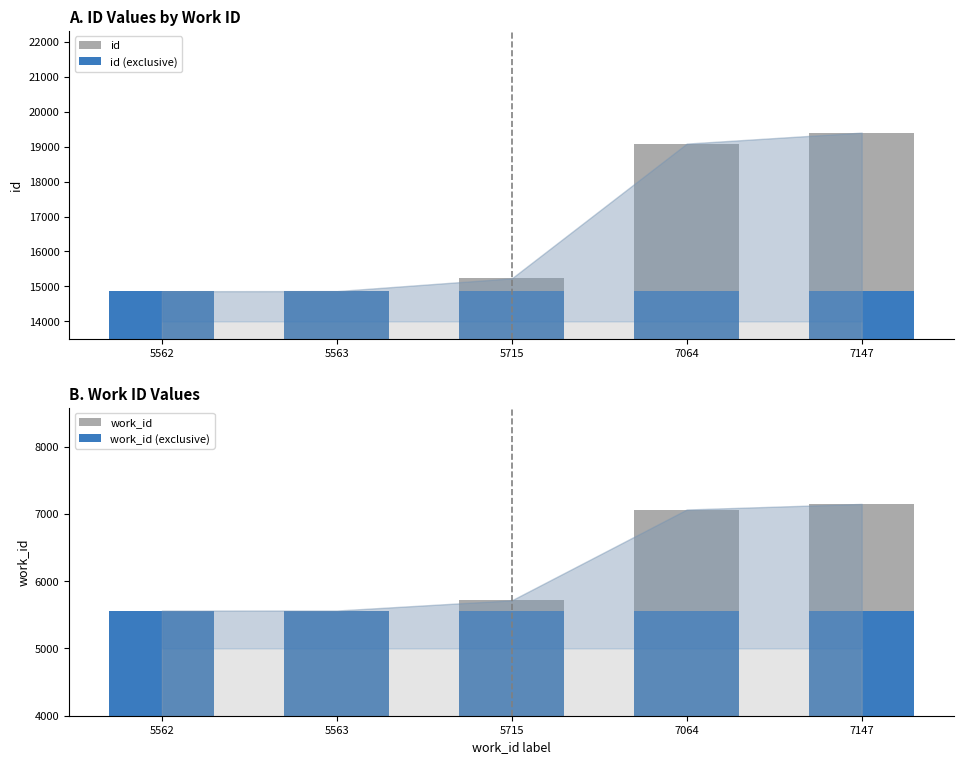

What is the maximum value shown in the chart?

19400